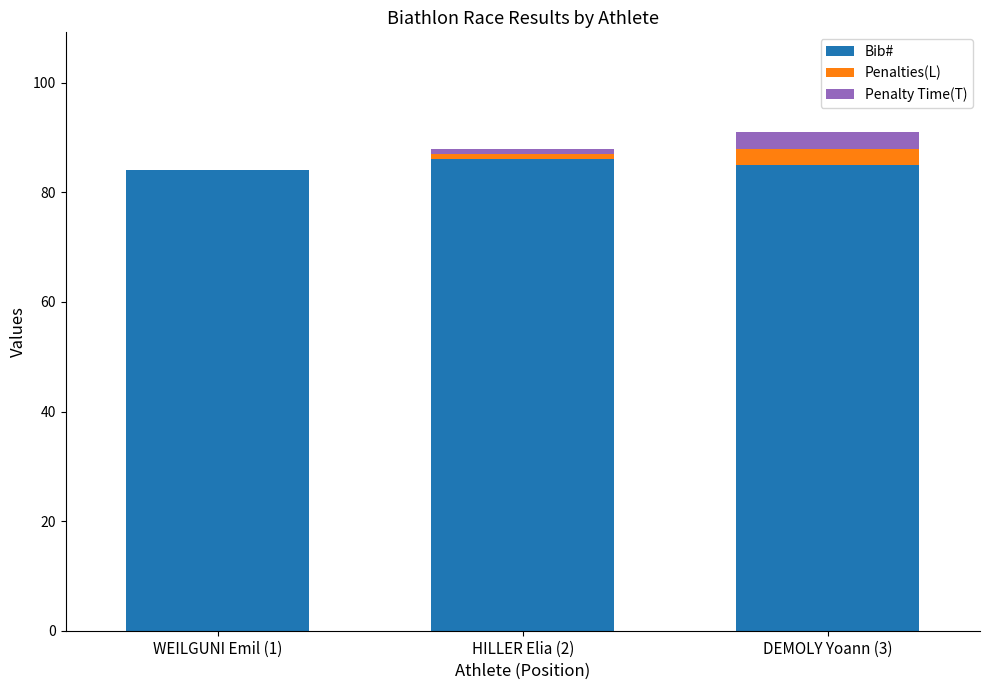

True or false: Bib# has a value of 129 at DEMOLY Yoann (3).

False